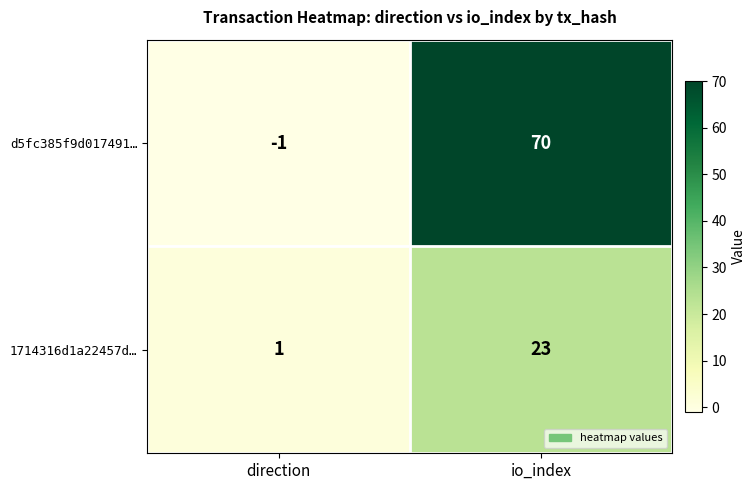

Is it true that d5fc385f9d017491… equals 40 at io_index?

False